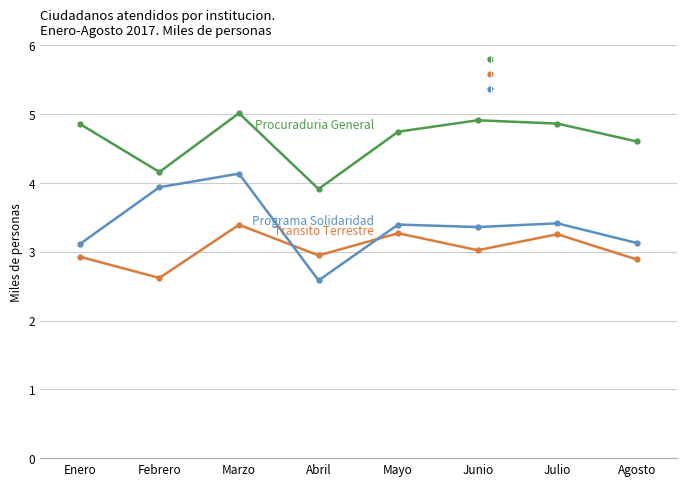

What are all the series names shown in the legend?

Procuraduria General de la Republica, Direccion General de Transito Terrestre, Programa Solidaridad (PROSOLI)